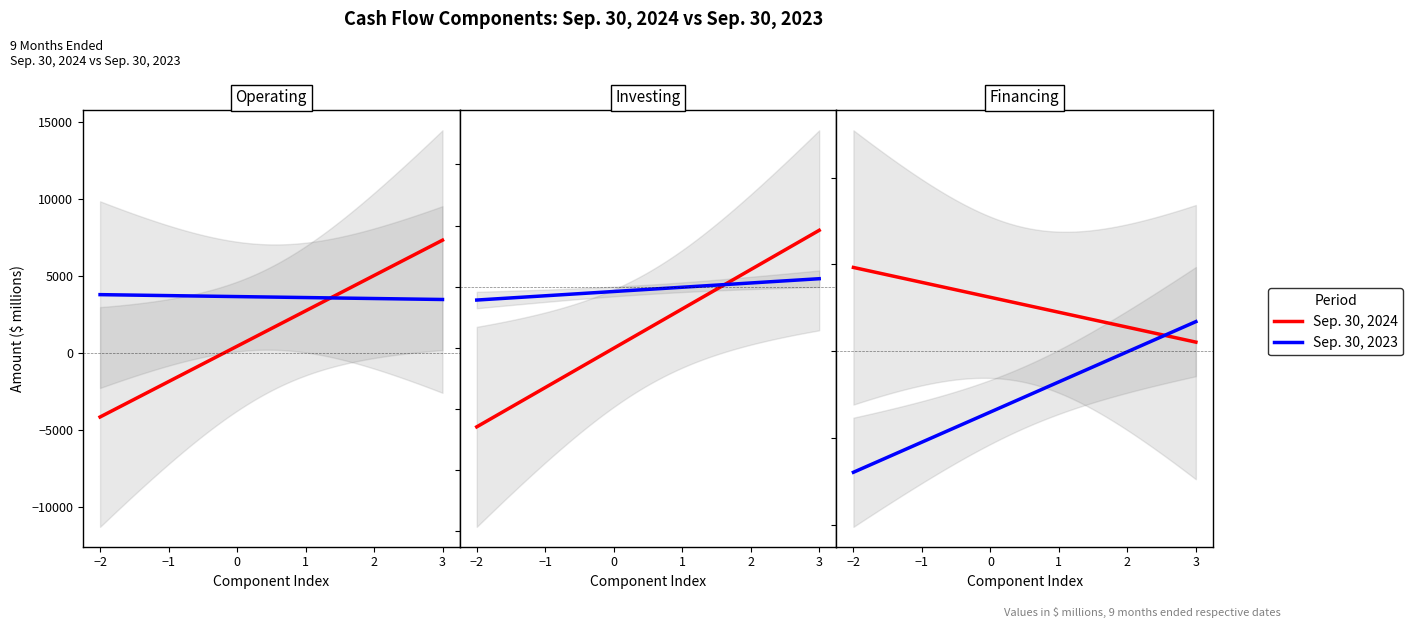

How many data points in Sep. 30, 2023 are above 226?

4